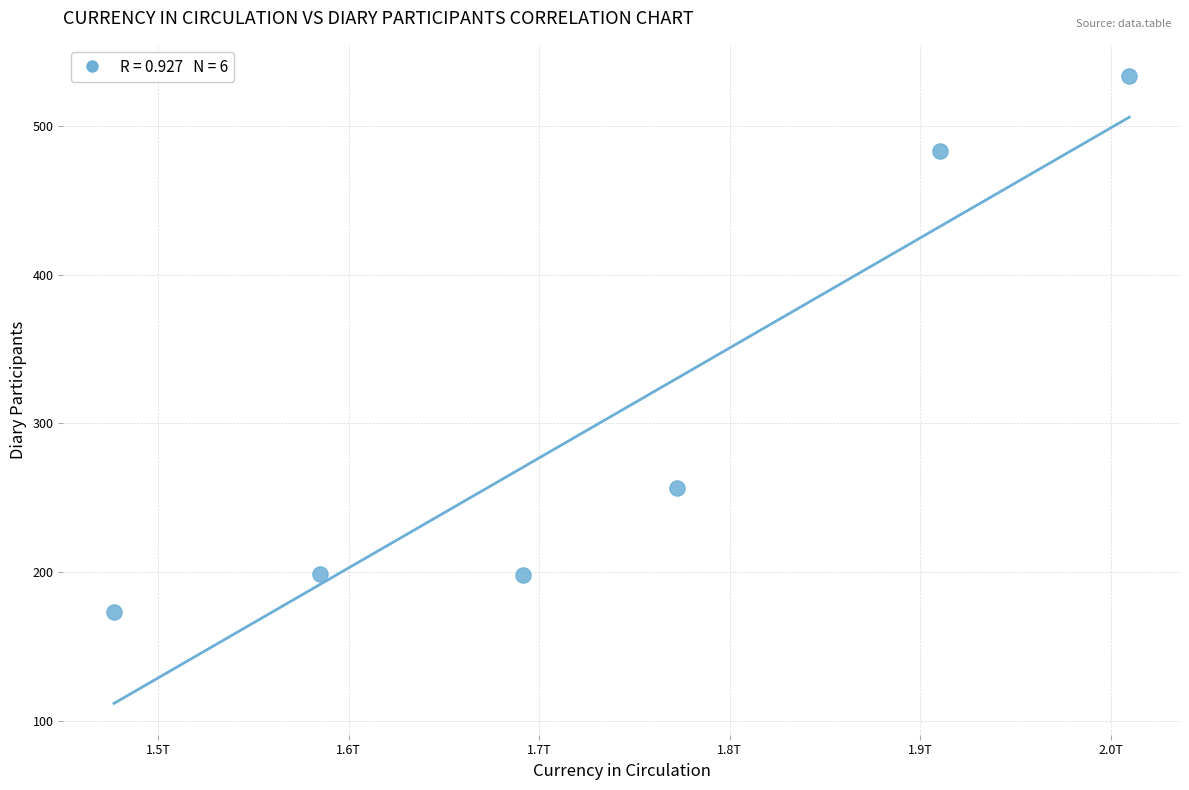

What Y value in the scatter plot is closest to 353?

256.9